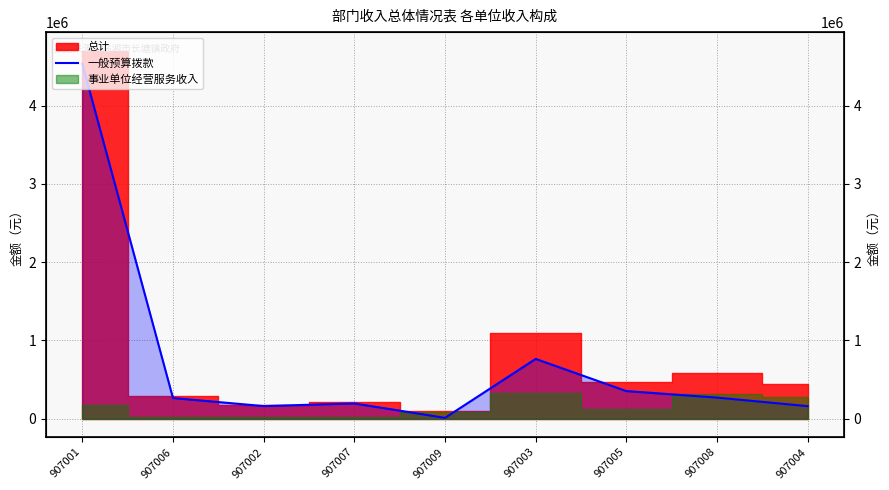

Count the number of values greater than 263385.

5